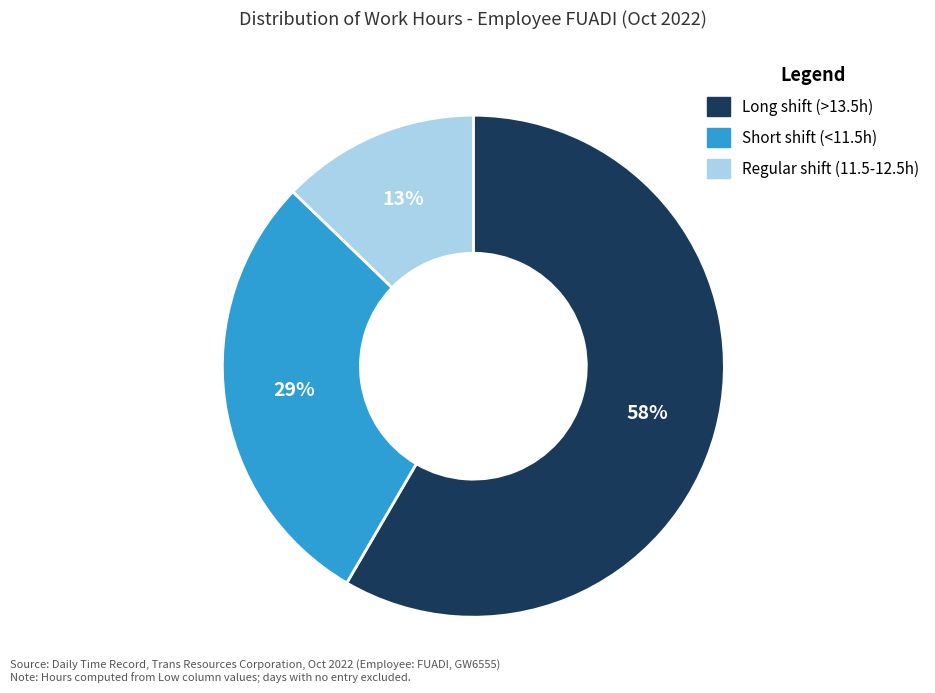

Does any single category account for the majority?

Yes